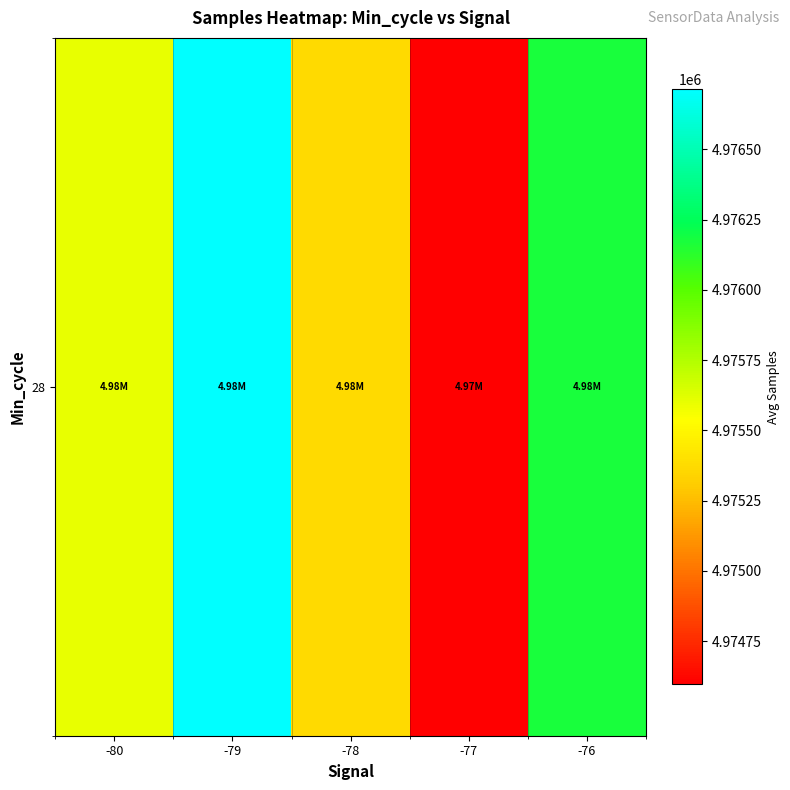

What is the change in value from -78 to -76?

+805.1